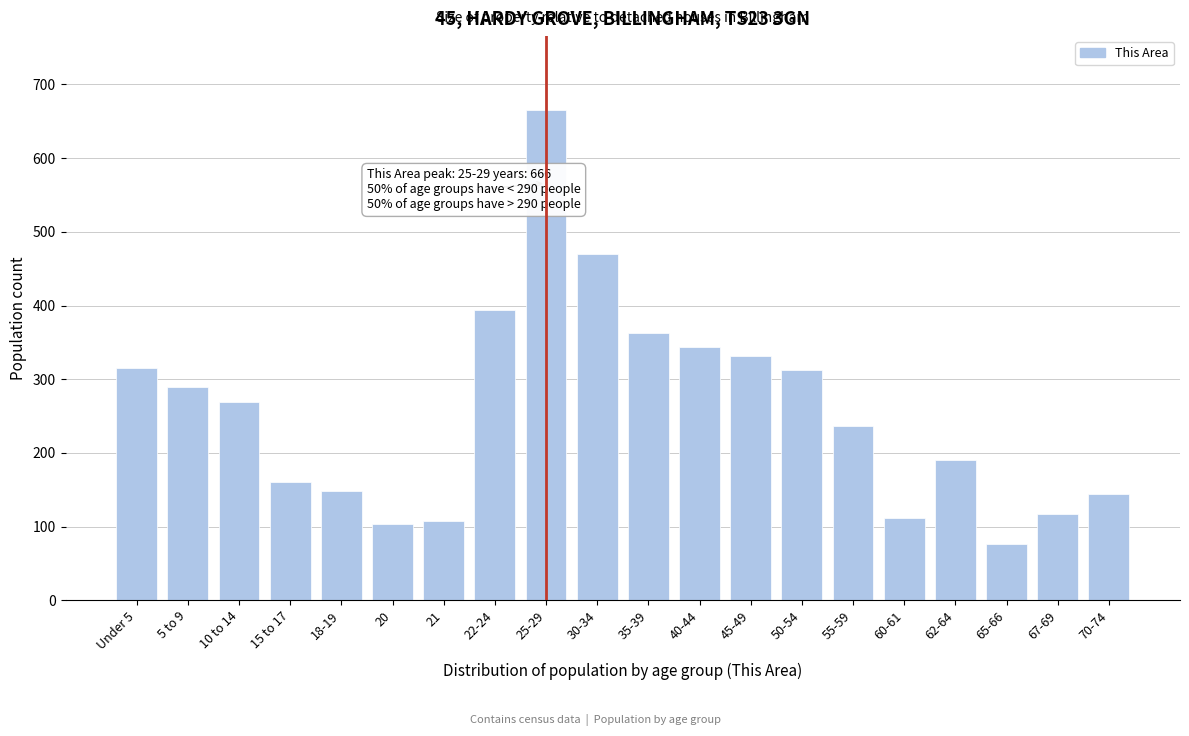

The value at 35-39 is 363. True or false?

True